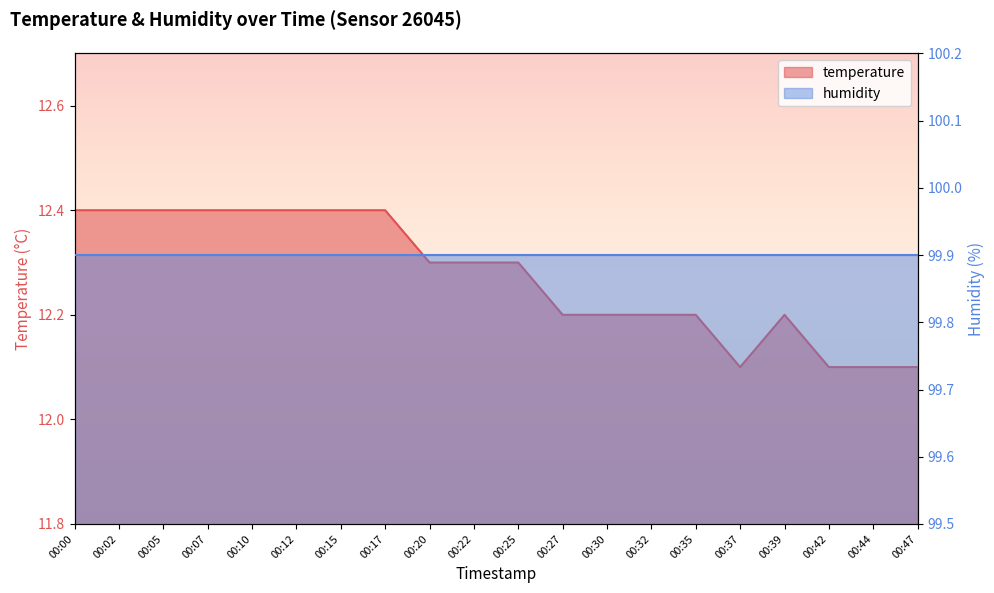

Which label corresponds to the largest value in the chart?

00:00